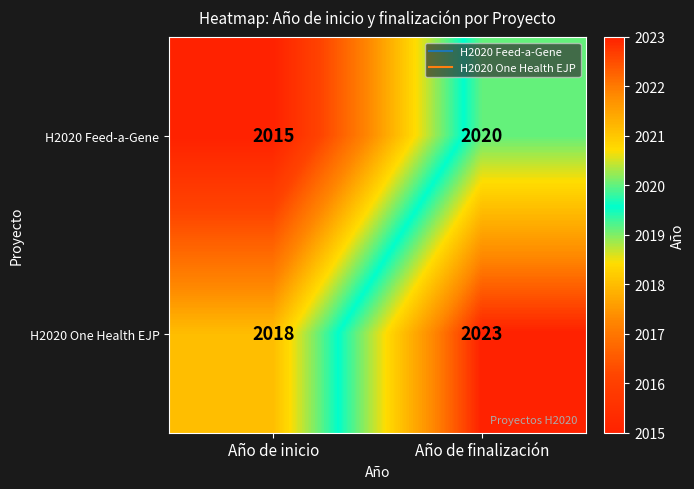

Is the value of H2020 One Health EJP at Año de inicio greater than the value of H2020 Feed-a-Gene at Año de finalización?

No